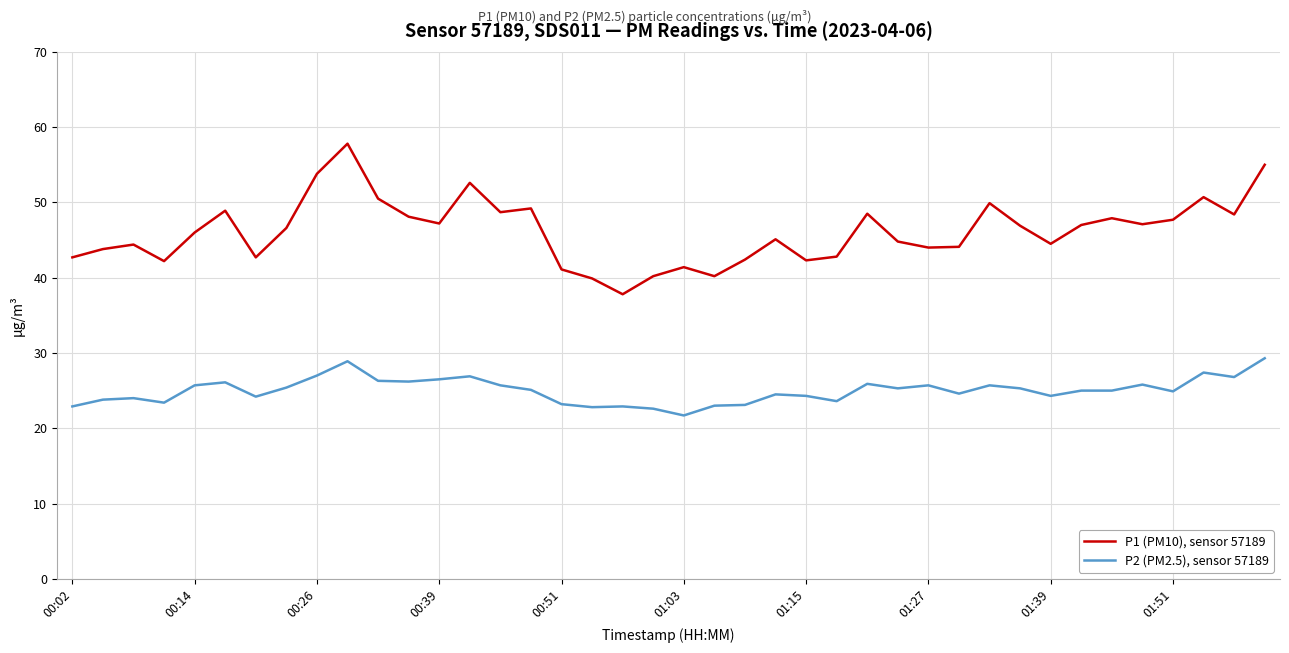

True or false: P1 (PM10), sensor 57189 and P2 (PM2.5), sensor 57189 cross at least once.

False